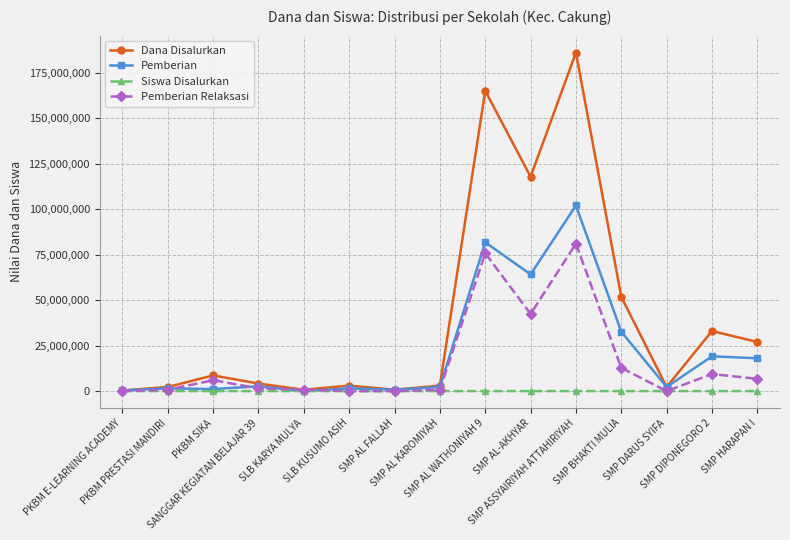

What is the maximum value for Pemberian?

102000000